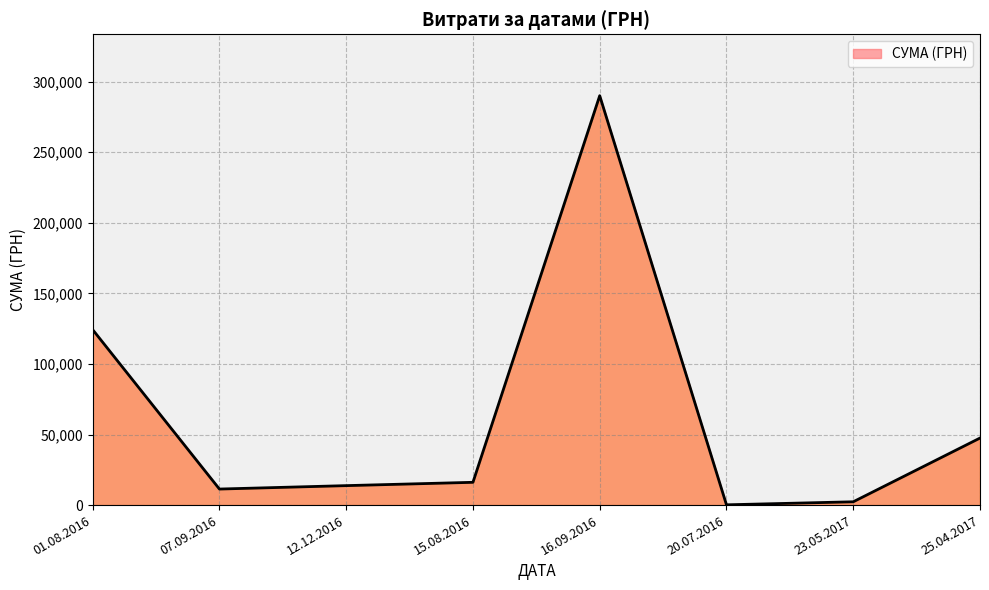

What is the difference between the maximum and second lowest values?

287761.4